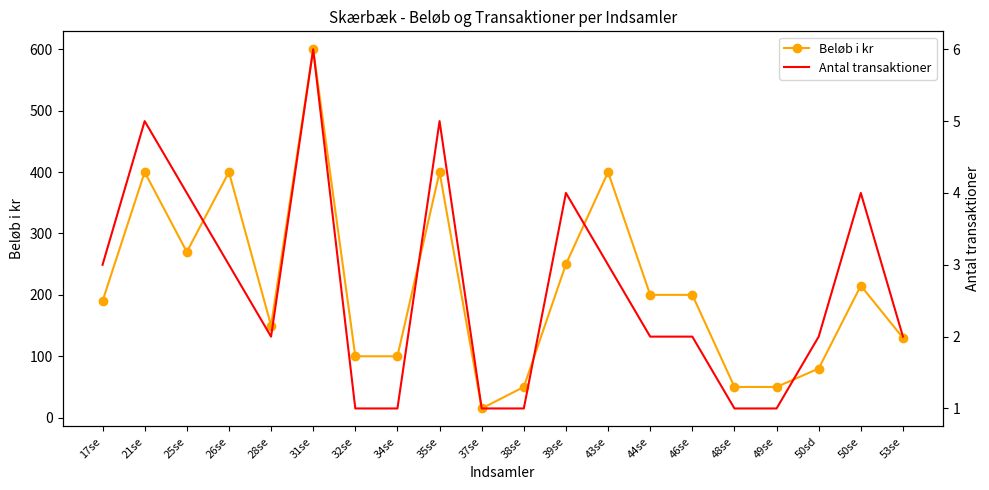

What is the total value across all series at 50se?

219